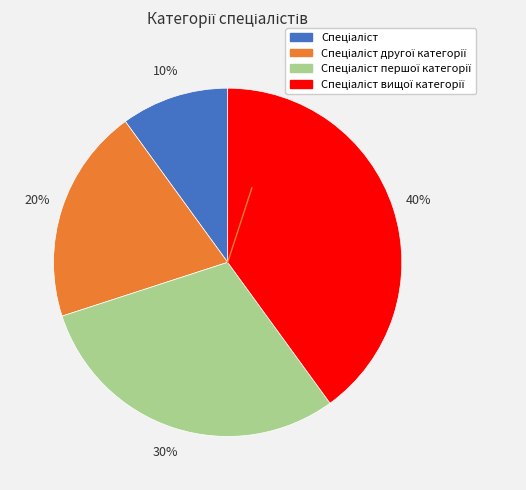

Count the number of slices in the pie.

4